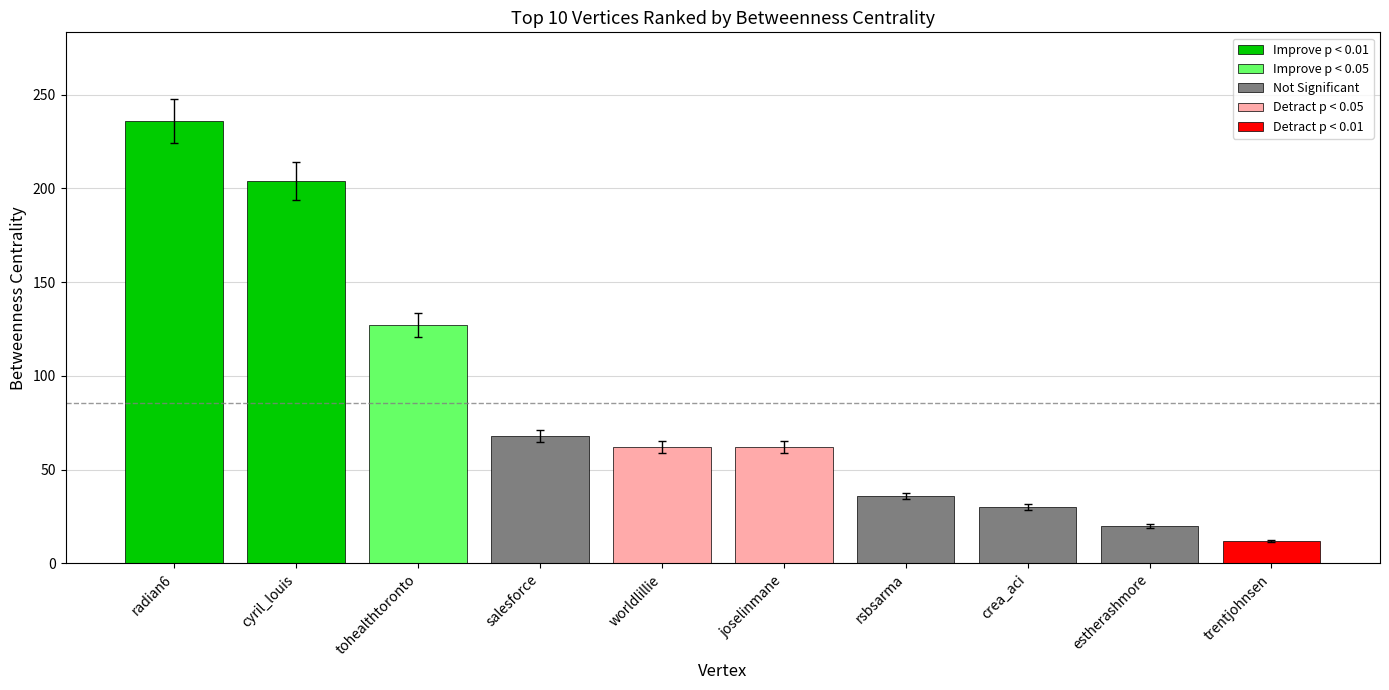

Which category has the lowest value across all series?

trentjohnsen